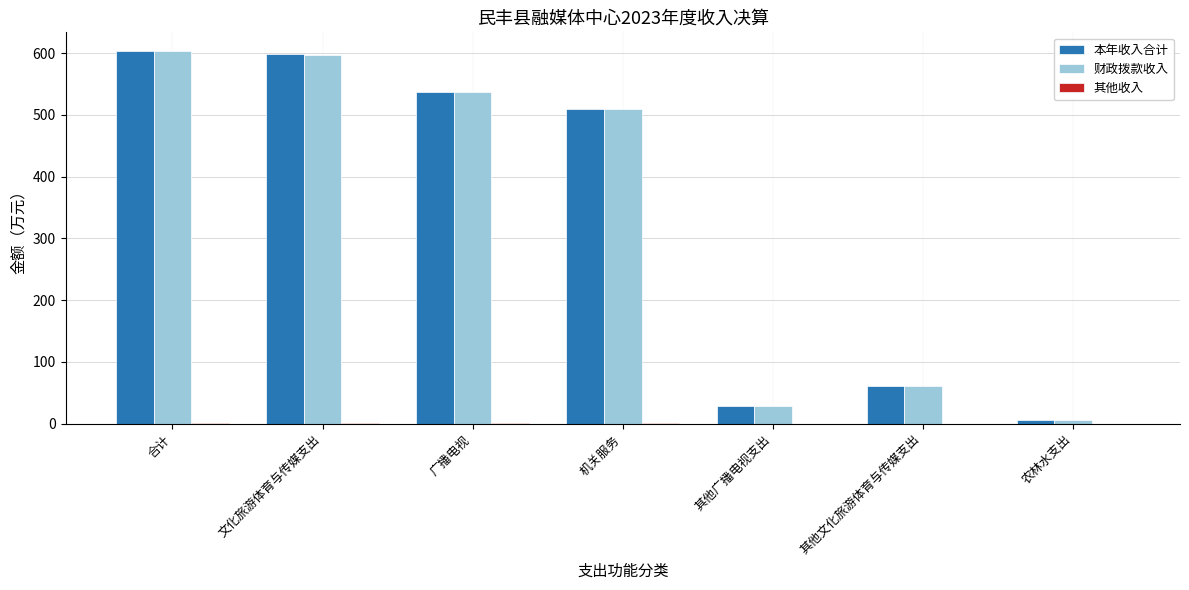

Is it true that 财政拨款收入 equals 509.1 at 机关服务?

True